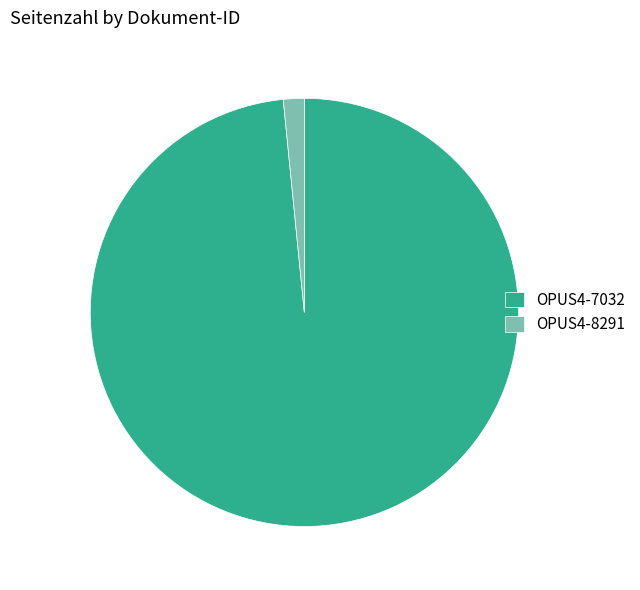

Which category has the biggest portion of the pie?

OPUS4-7032